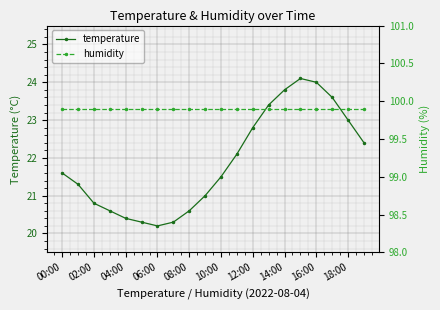

The value of temperature at 14:00 is 23.8. True or false?

True